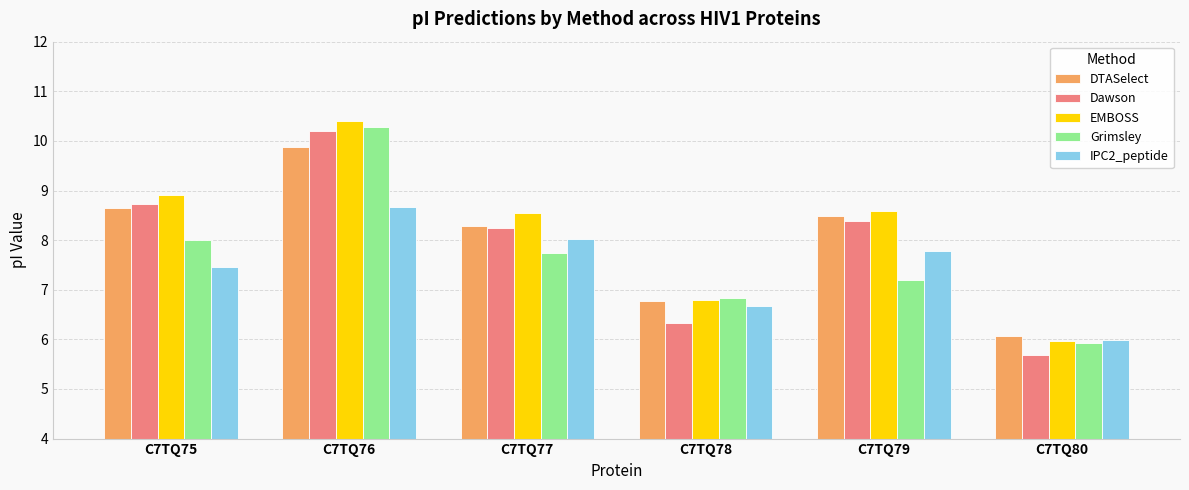

What is the spread (max minus min) of values at C7TQ75?

1.5